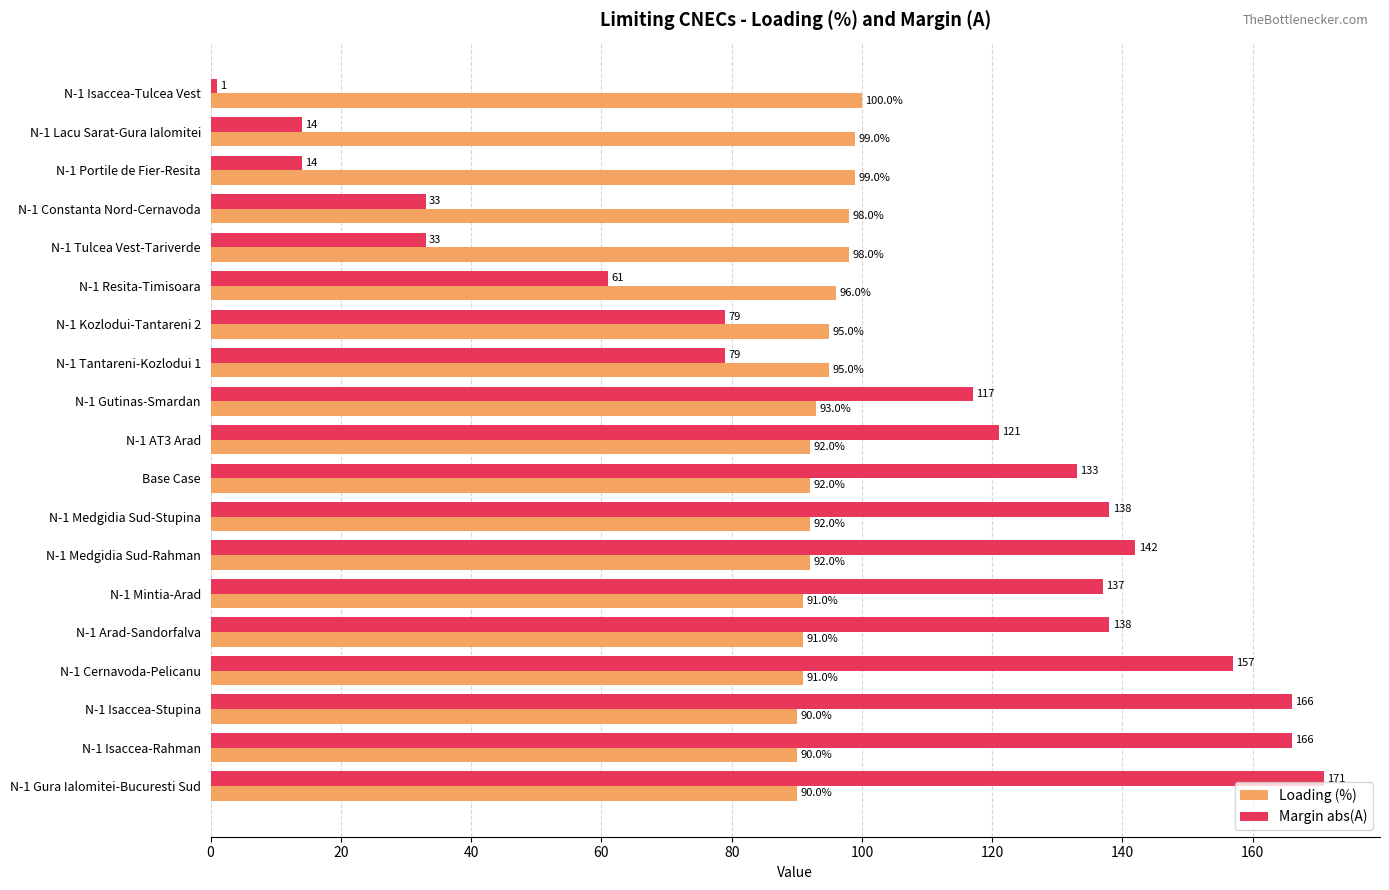

True or false: Margin abs(A) has a value of 240 at N-1 Cernavoda-Pelicanu.

False